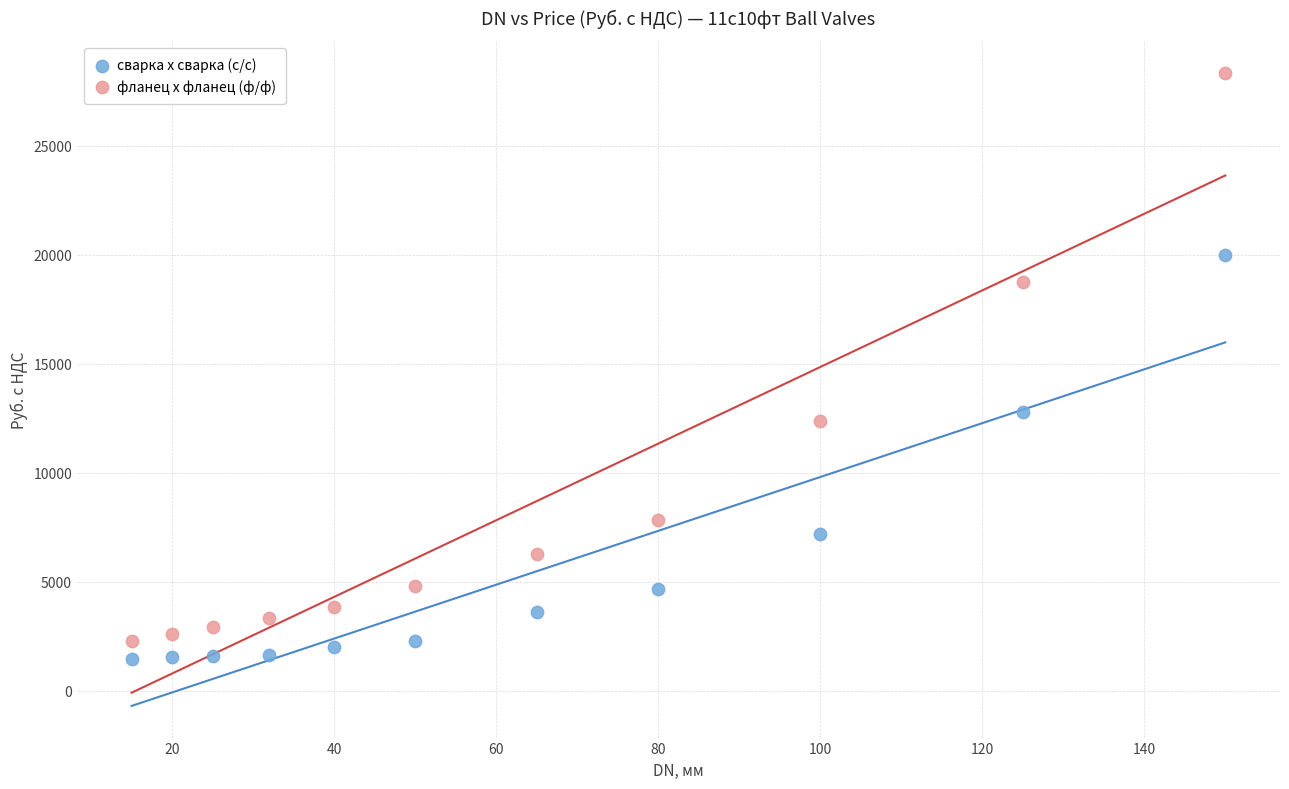

Across all series, what Y value is closest to 14905?

12774.0